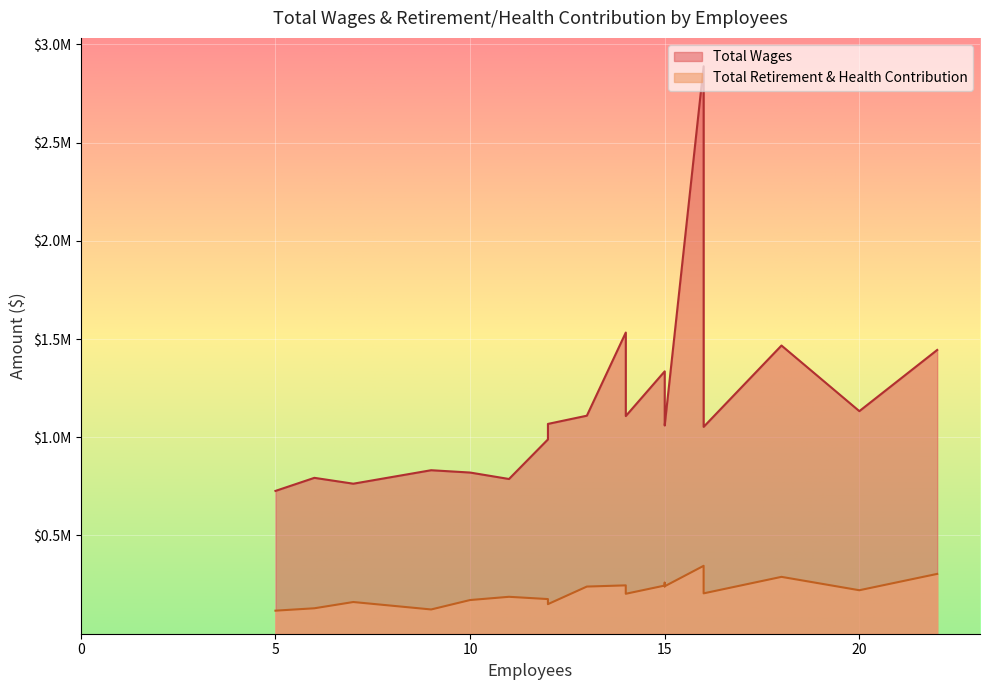

How many data points in Total Retirement & Health Contribution are less than 221328?

10